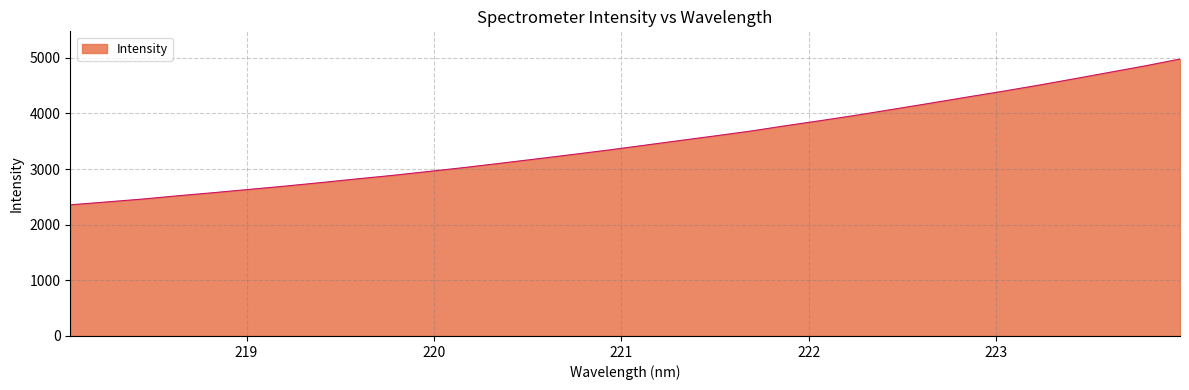

What is the difference between the maximum and minimum values?

2619.9